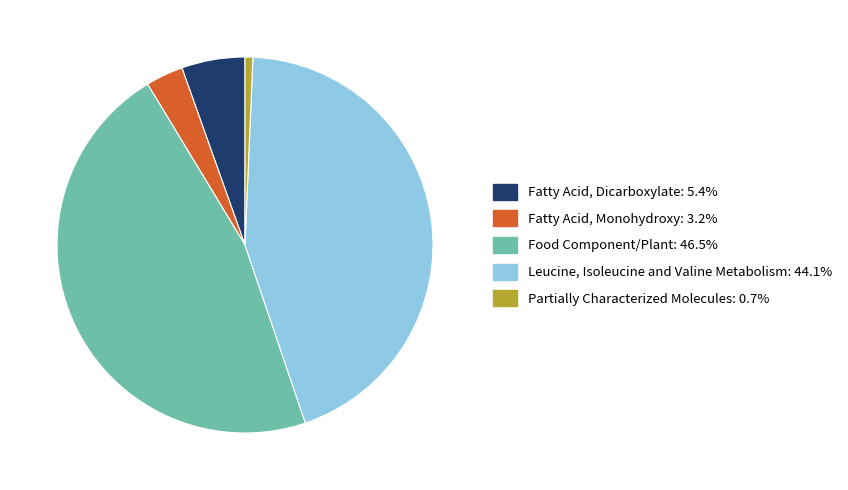

Which has a higher value, Partially Characterized Molecules or Fatty Acid, Monohydroxy?

Fatty Acid, Monohydroxy